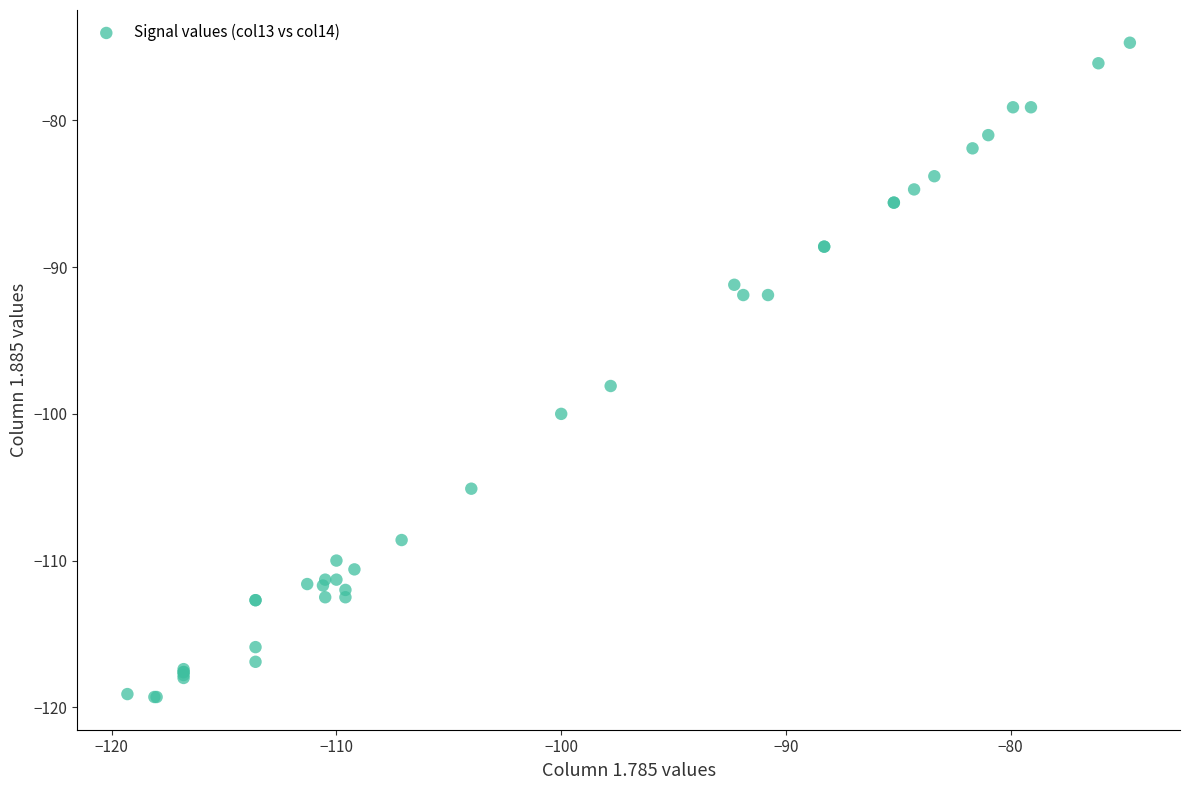

What Y value in the scatter plot is closest to -97?

-98.1